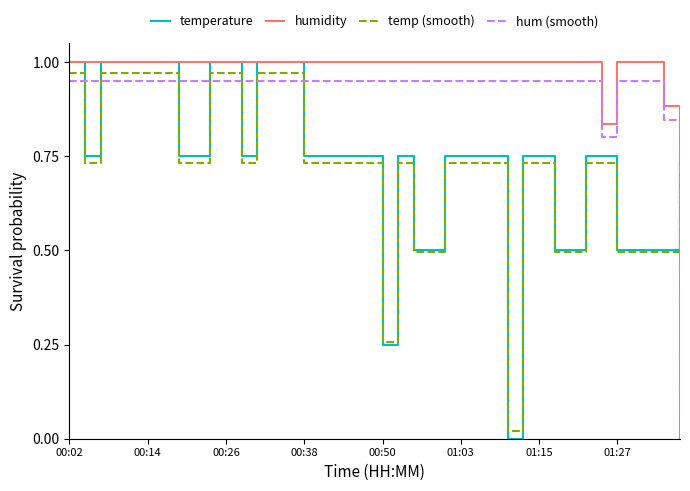

True or false: hum (smooth) and humidity intersect in this chart.

True